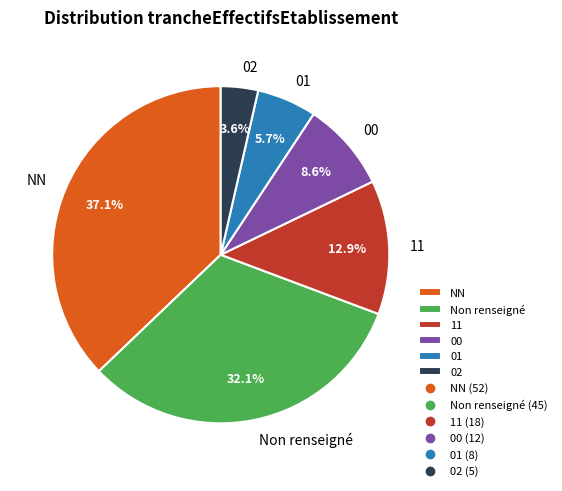

Is the sum of 00 and 02 greater than half?

No